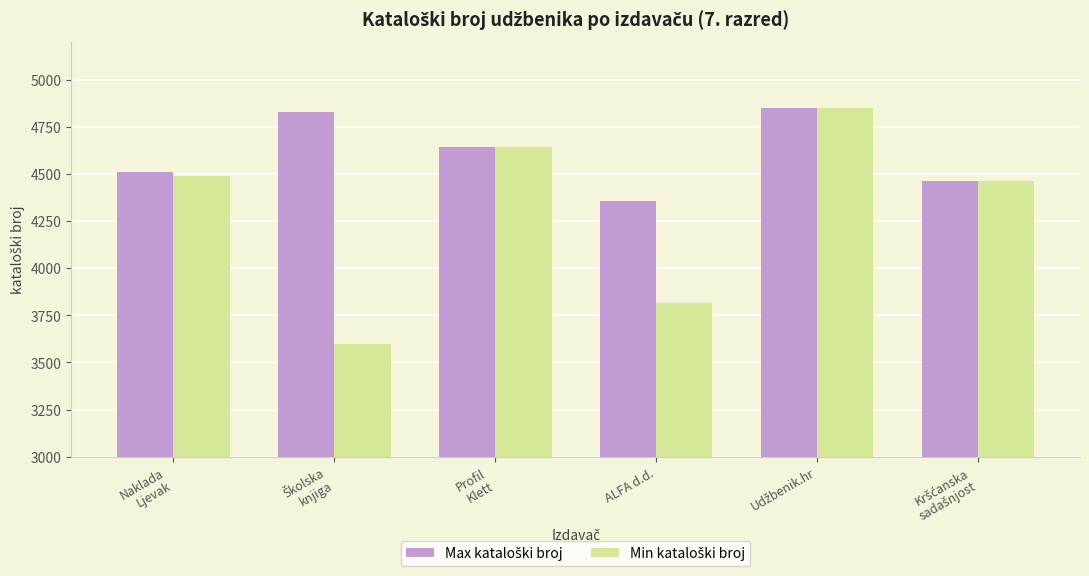

What is the minimum value shown in the chart?

3597